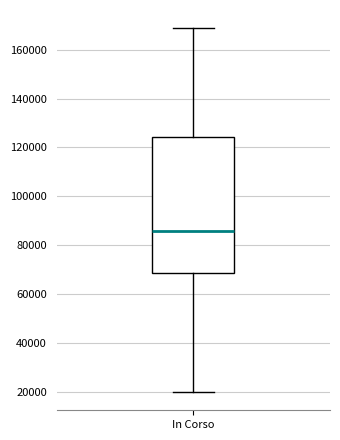

Where is the upper edge of the box for In Corso on the y-axis? The values are not printed on the chart, so give them approximately, as read against the axis.

124000